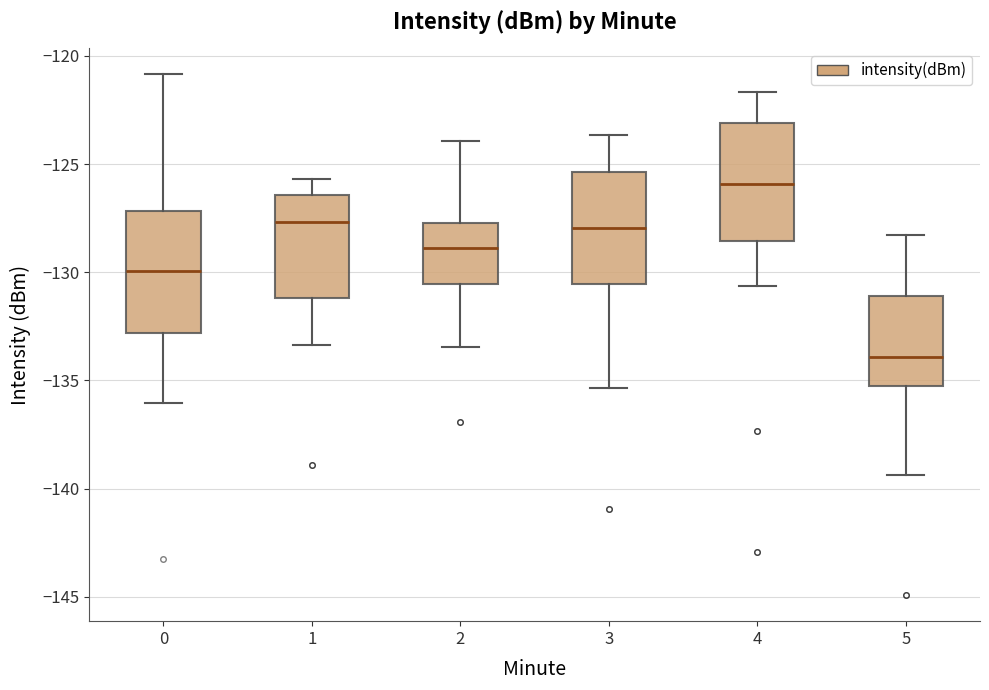

Reading left to right, read every box against the y-axis: the position of its median line, the range the box covers, and the ends of its whiskers. The values are not printed on the chart, so give them approximately, as read against the axis.

0: median -130.0, box -133.0 to -127.0, whiskers -136.0 to -121.0
1: median -127.5, box -131.0 to -126.5, whiskers -133.5 to -125.5
2: median -129.0, box -130.5 to -127.5, whiskers -133.5 to -124.0
3: median -128.0, box -130.5 to -125.5, whiskers -135.5 to -123.5
4: median -126.0, box -128.5 to -123.0, whiskers -130.5 to -121.5
5: median -134.0, box -135.5 to -131.0, whiskers -139.5 to -128.5